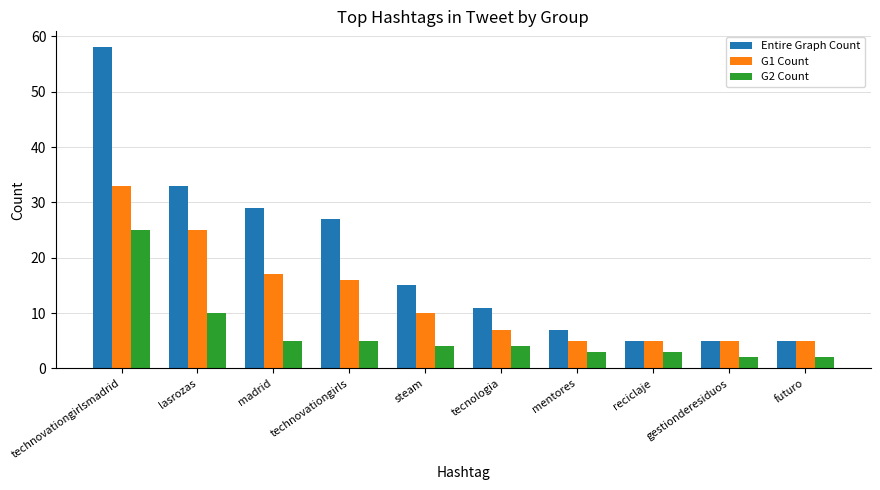

What is the value of the Entire Graph Count bar at the 4th from the left?

27